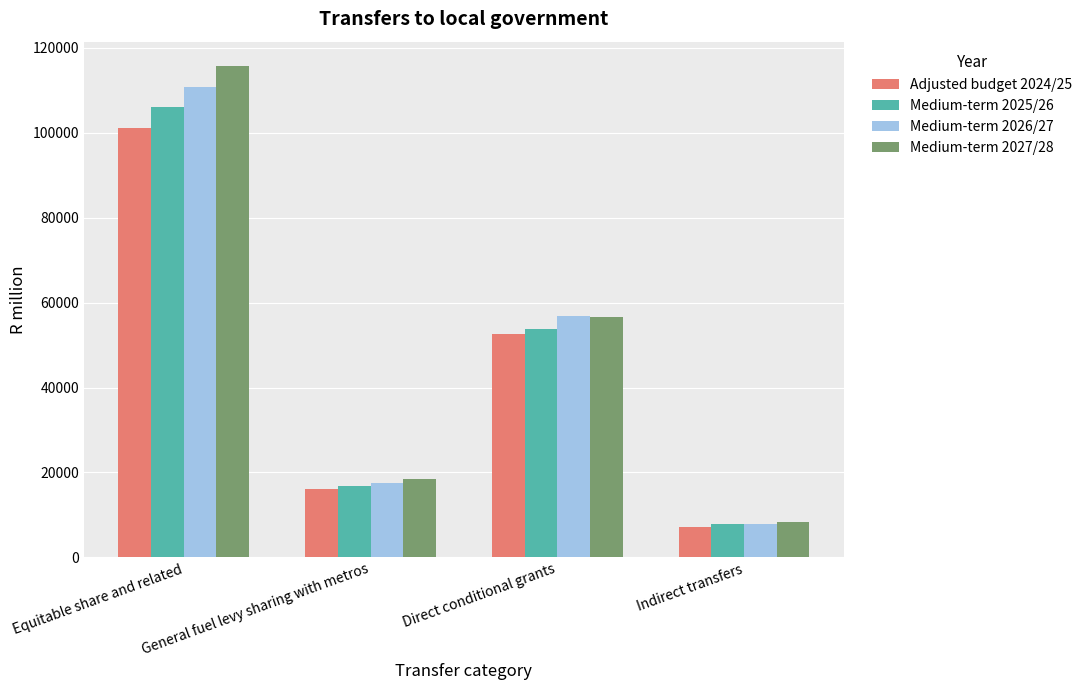

What is the difference between the Medium-term 2025/26 values at Indirect transfers and General fuel levy sharing with metros?

8986.3